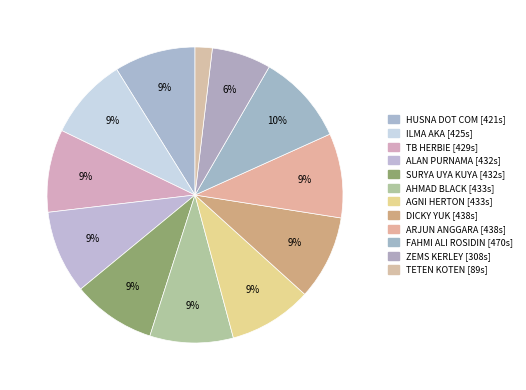

What percentage is the ILMA AKA slice, to the nearest percent?

9%